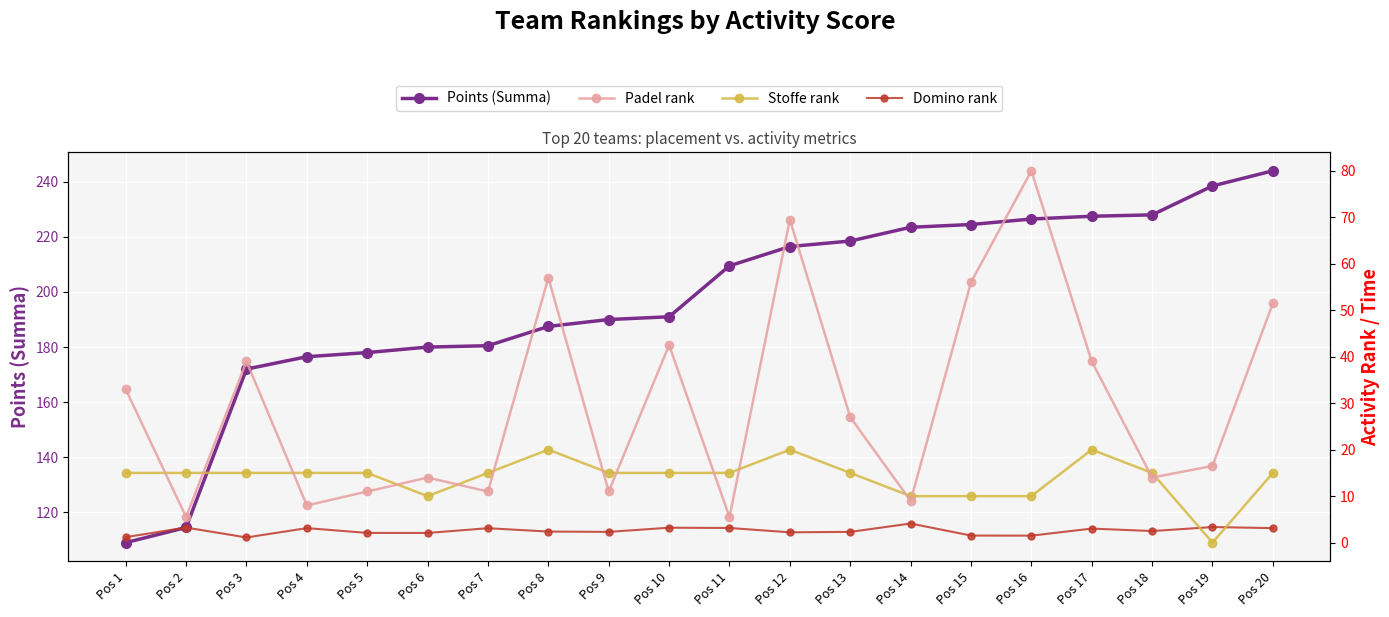

Which category has the highest value in the Padel rank series?

Pos 16